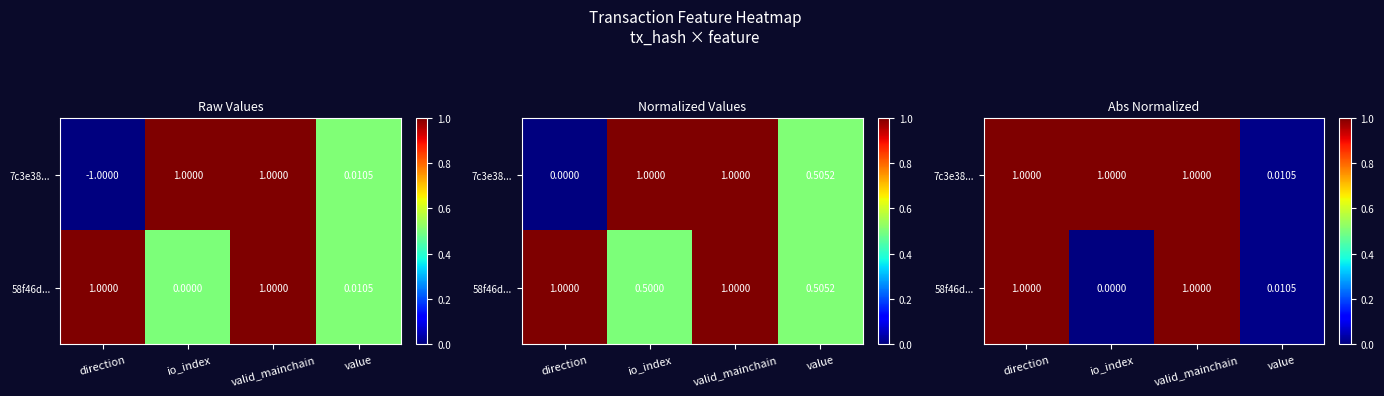

Count the 7c3e38... values in the range 1 to 2.

3